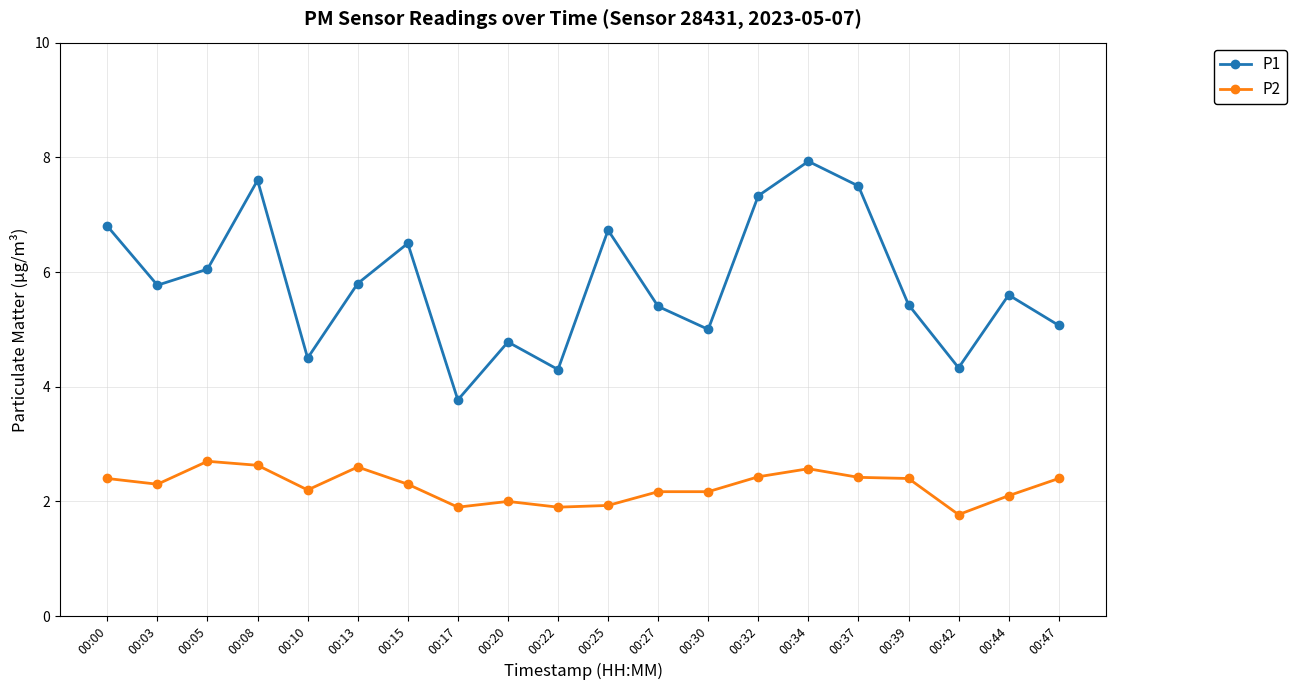

What is the value of the P1 point at the 18th from the left?

4.3